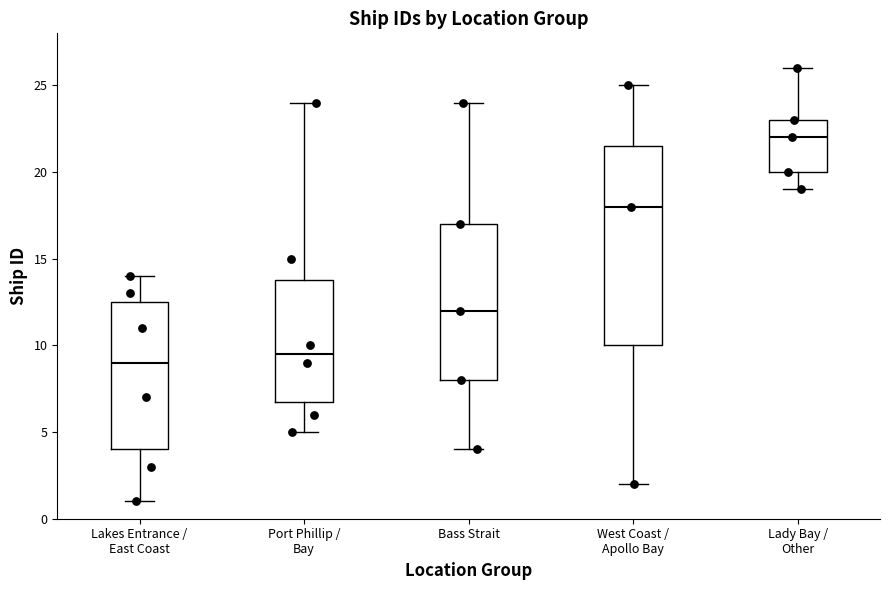

Reading left to right, transcribe this box plot: for each box, give where its median line is, the range the box spans, and where its two whiskers end, as read against the y-axis. The values are not printed on the chart, so give them approximately, as read against the axis.

Lakes Entrance / East Coast: median 9.0, box 4.0 to 12.5, whiskers 1.0 to 14.0
Port Phillip / Bay: median 9.5, box 7.0 to 14.0, whiskers 5.0 to 24.0
Bass Strait: median 12.0, box 8.0 to 17.0, whiskers 4.0 to 24.0
West Coast / Apollo Bay: median 18.0, box 10.0 to 21.5, whiskers 2.0 to 25.0
Lady Bay / Other: median 22.0, box 20.0 to 23.0, whiskers 19.0 to 26.0